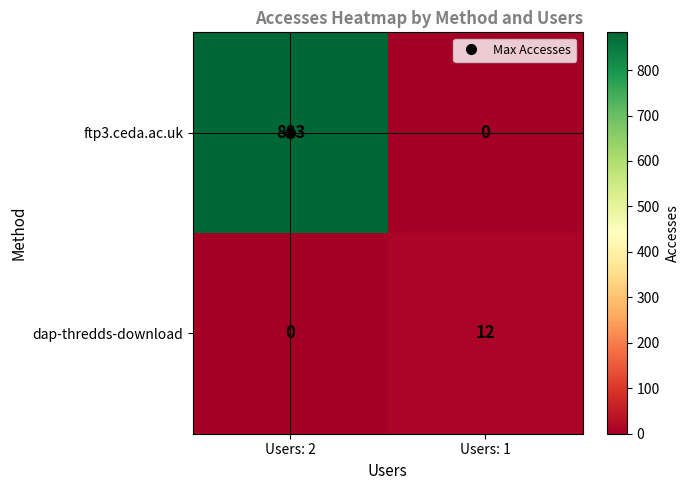

What is the sum of all ftp3.ceda.ac.uk values?

883